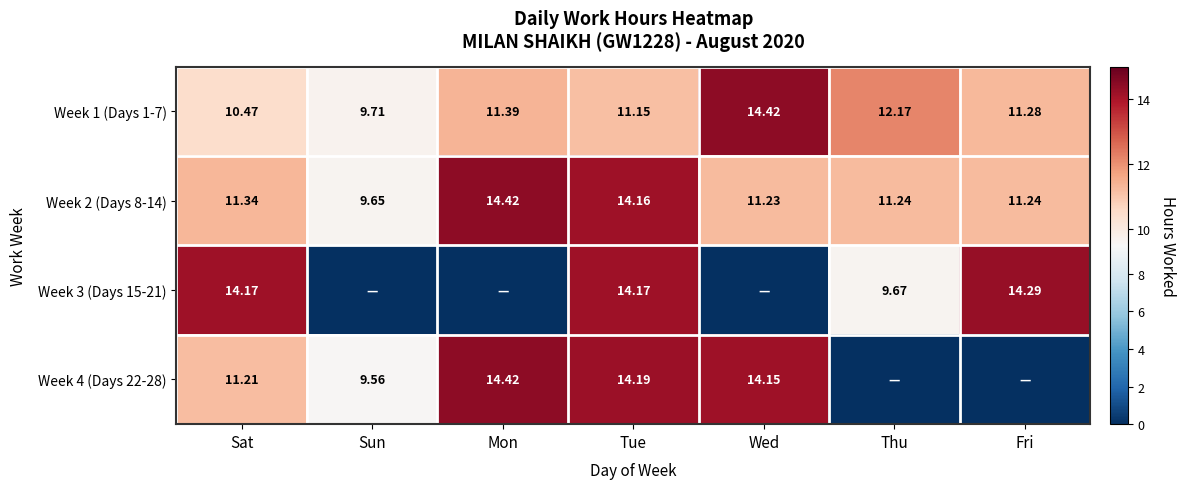

At which label is Week 1 (Days 1-7) closest to 12?

Thu